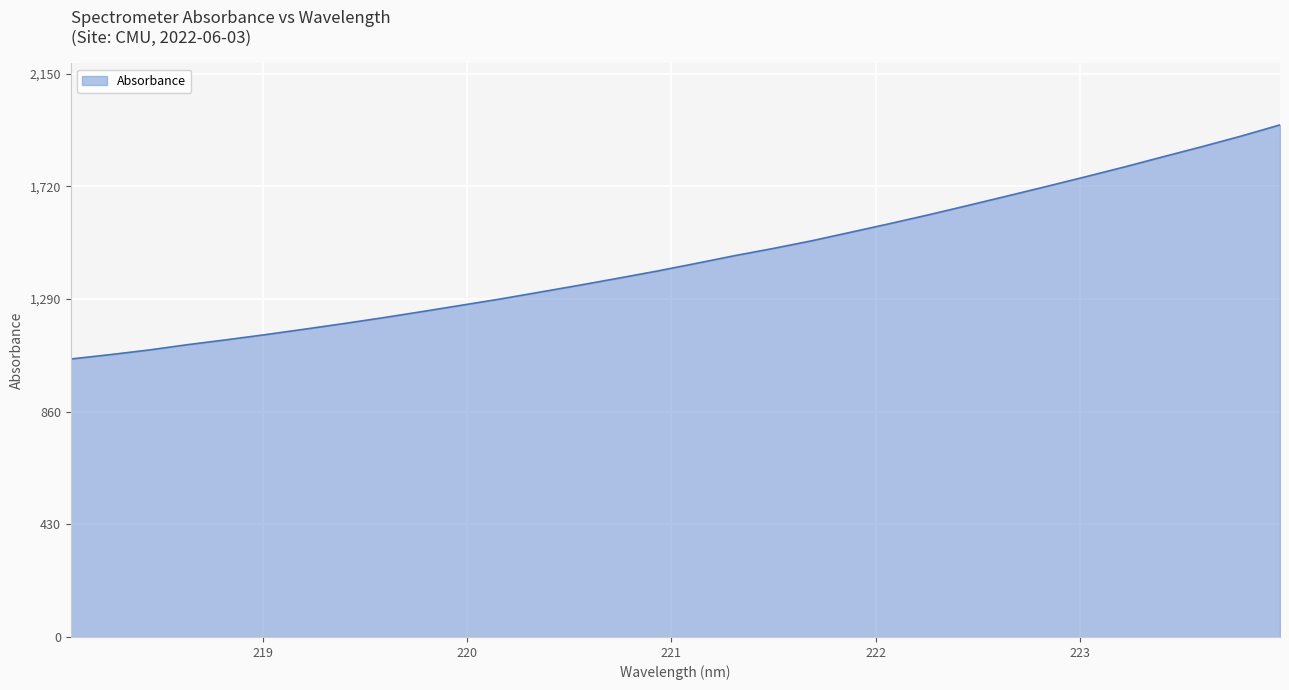

What is the maximum value shown in the chart?

1954.1